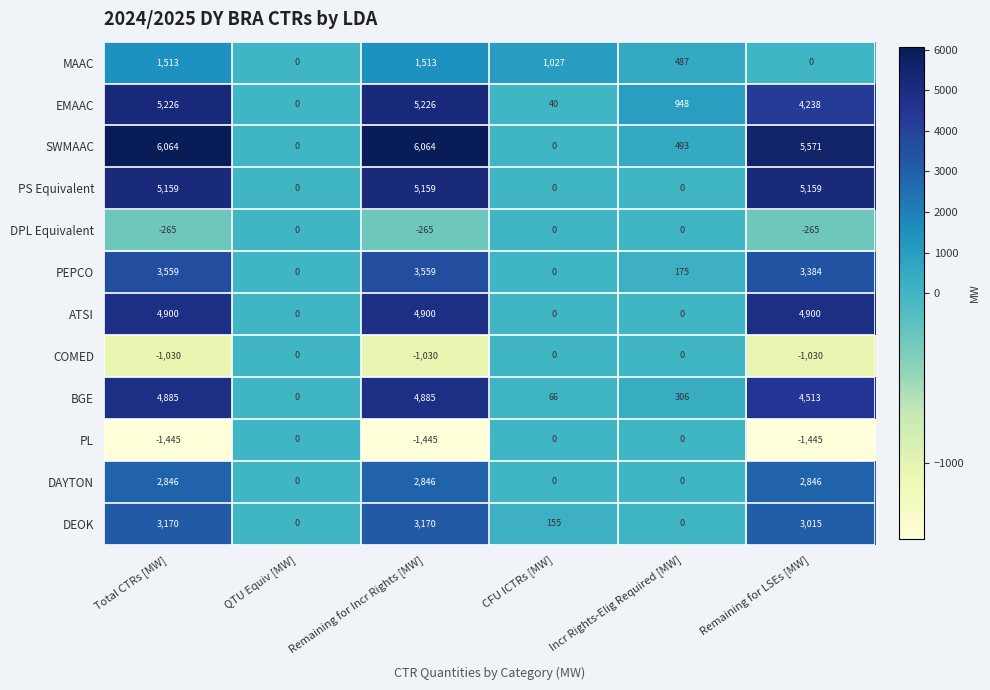

What is the minimum value shown in the chart?

-1445